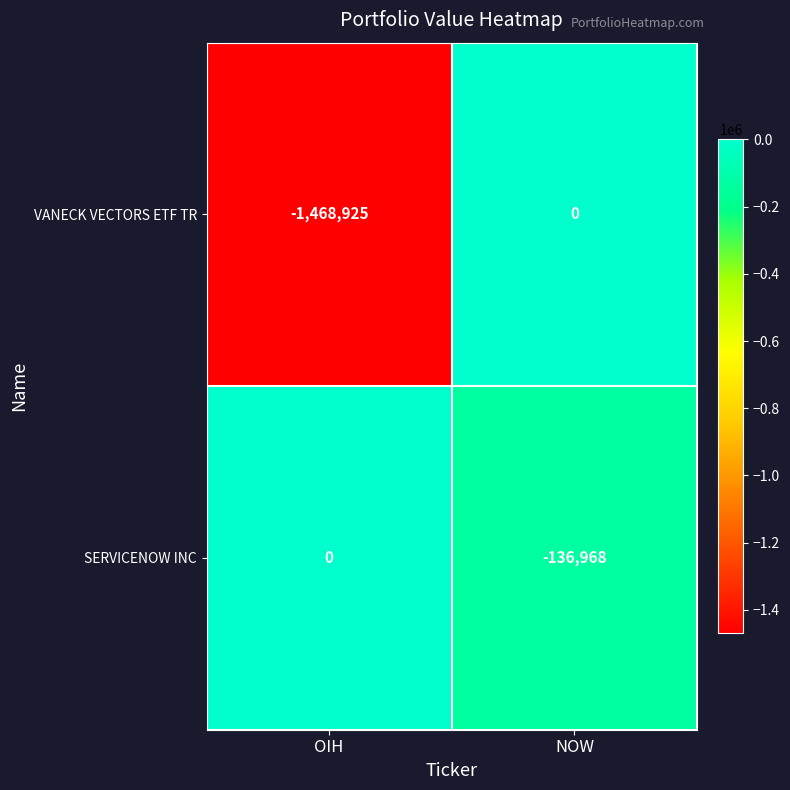

What is the sum of the SERVICENOW INC values at OIH and NOW?

-136968